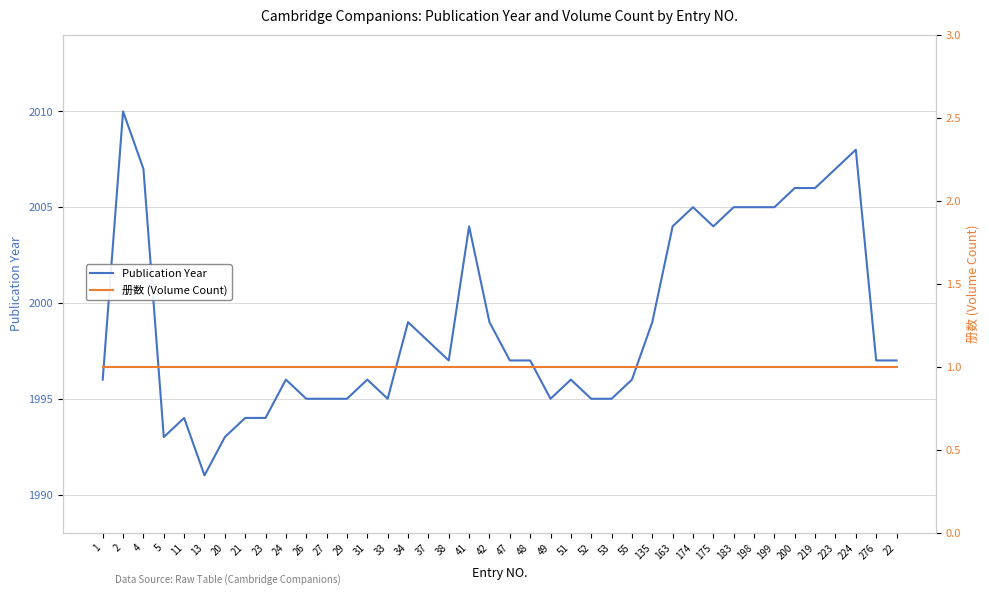

What is the highest value of the Publication Year series?

2010